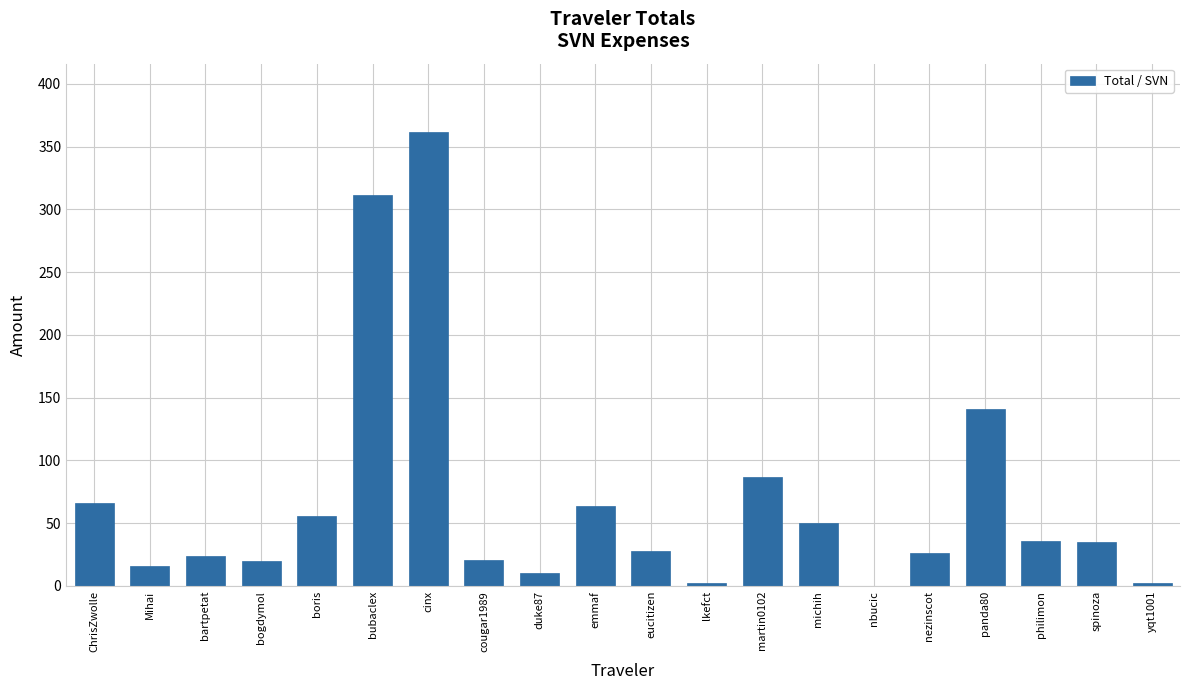

The chart shows a value of 10.2 at duke87. True or false?

True